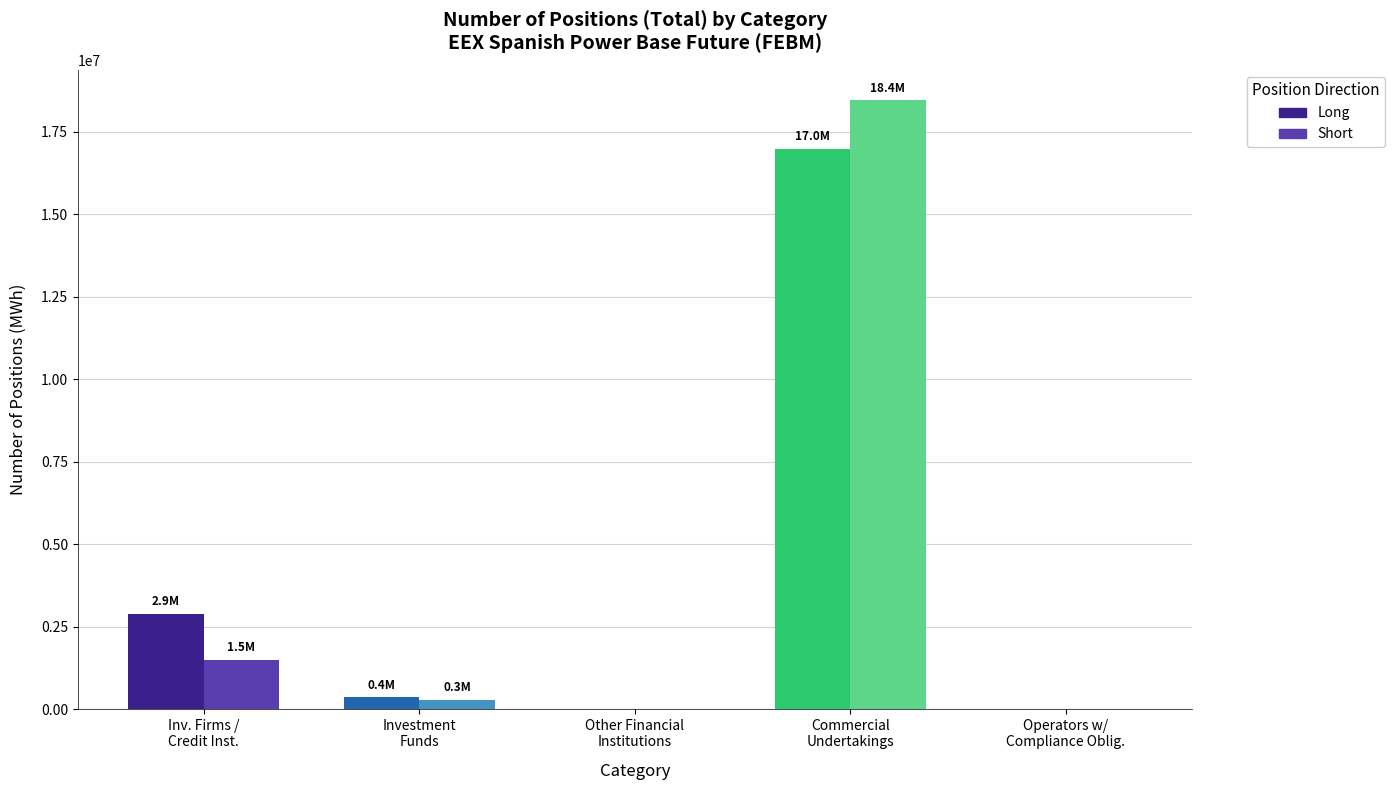

What is the sum of the Long values at Other Financial
Institutions and Investment
Funds?

356700